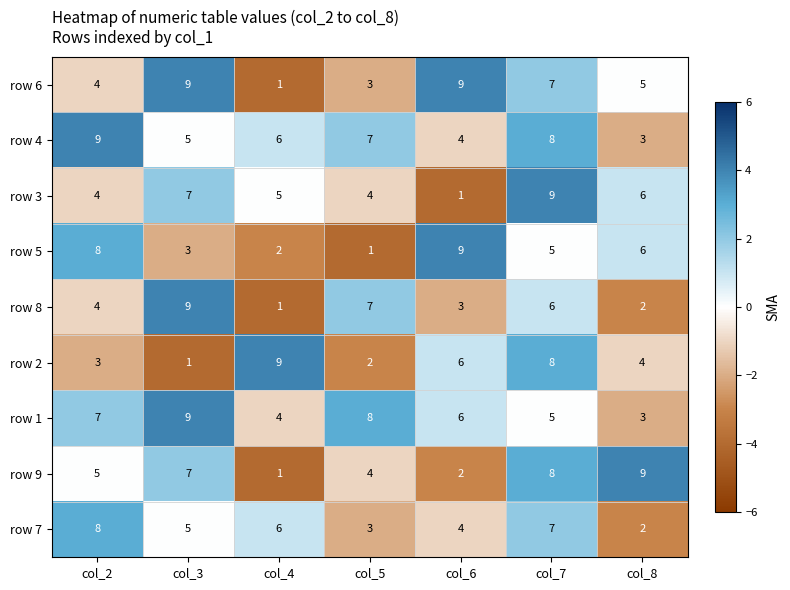

The value of row 1 at col_5 is 3. True or false?

False